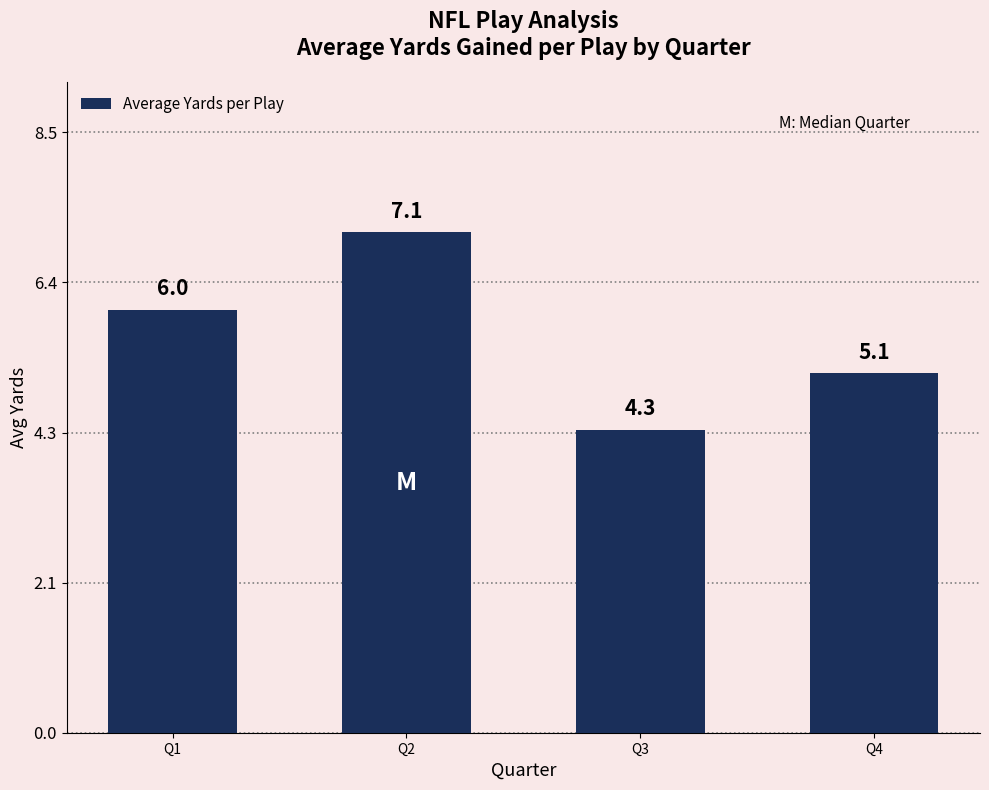

Which label corresponds to the largest value in the chart?

Q2